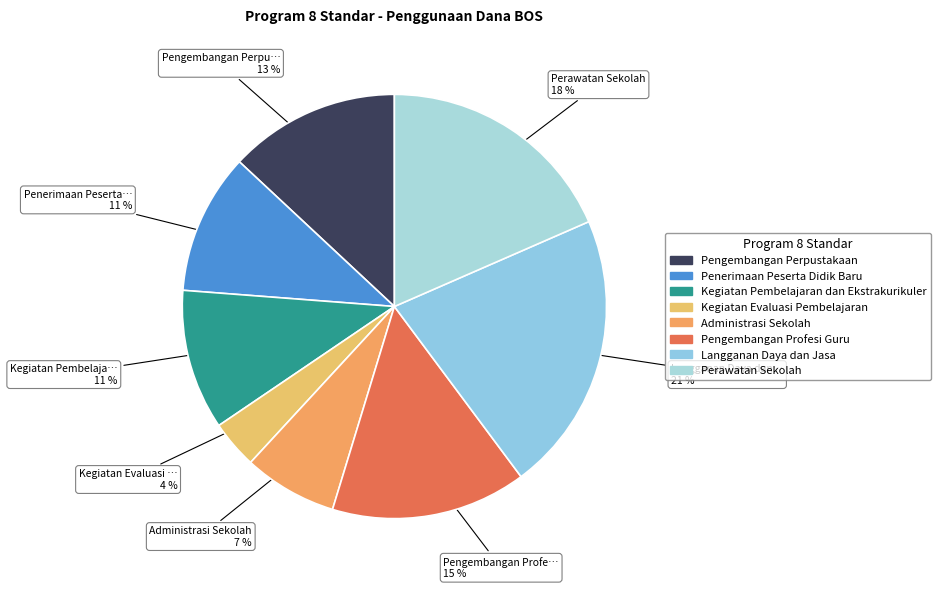

The Kegiatan Pembelajaran dan Ekstrakurikuler slice represents 11% of the pie. True or false?

True